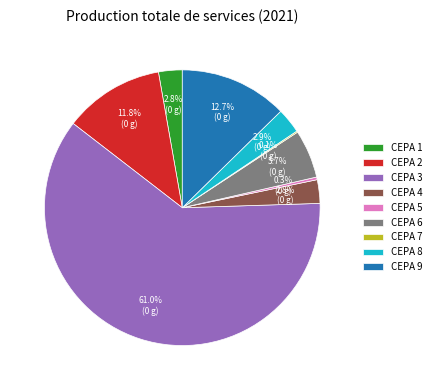

The CEPA 6 slice represents 1% of the pie. True or false?

False